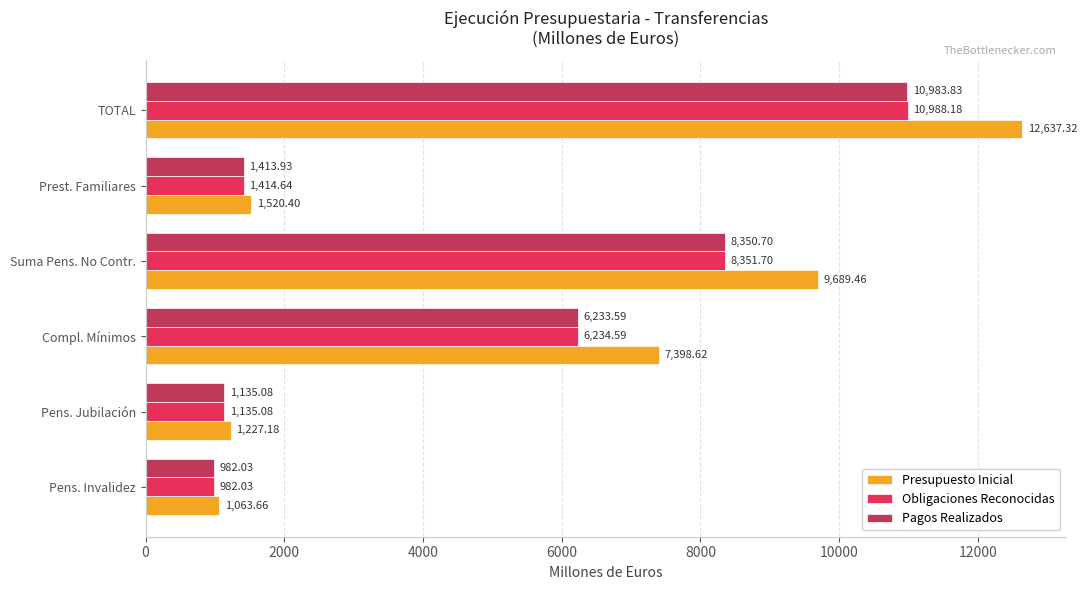

What are all the series names shown in the legend?

Presupuesto Inicial, Obligaciones Reconocidas, Pagos Realizados